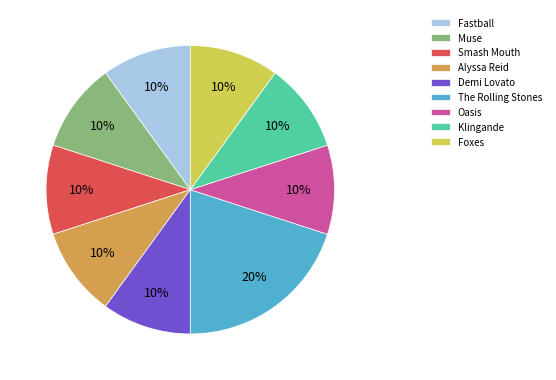

Is there a majority slice in this chart?

No